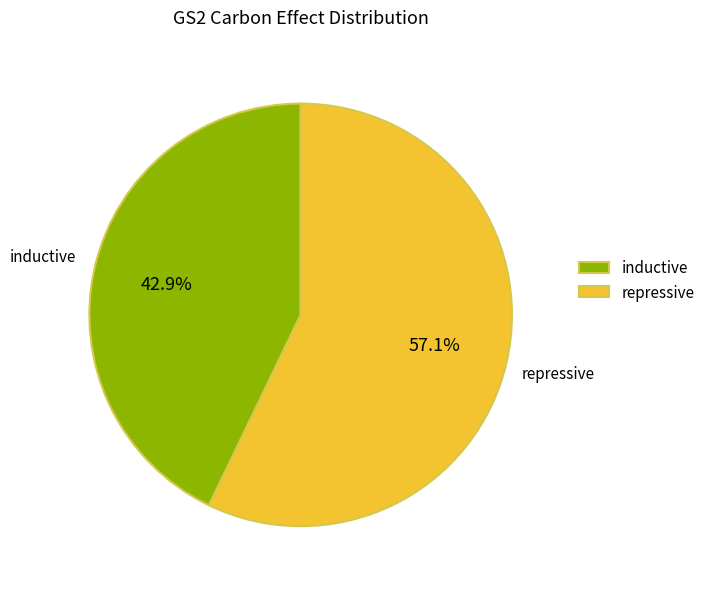

Approximately how many times larger is the value at repressive compared to inductive?

1.3